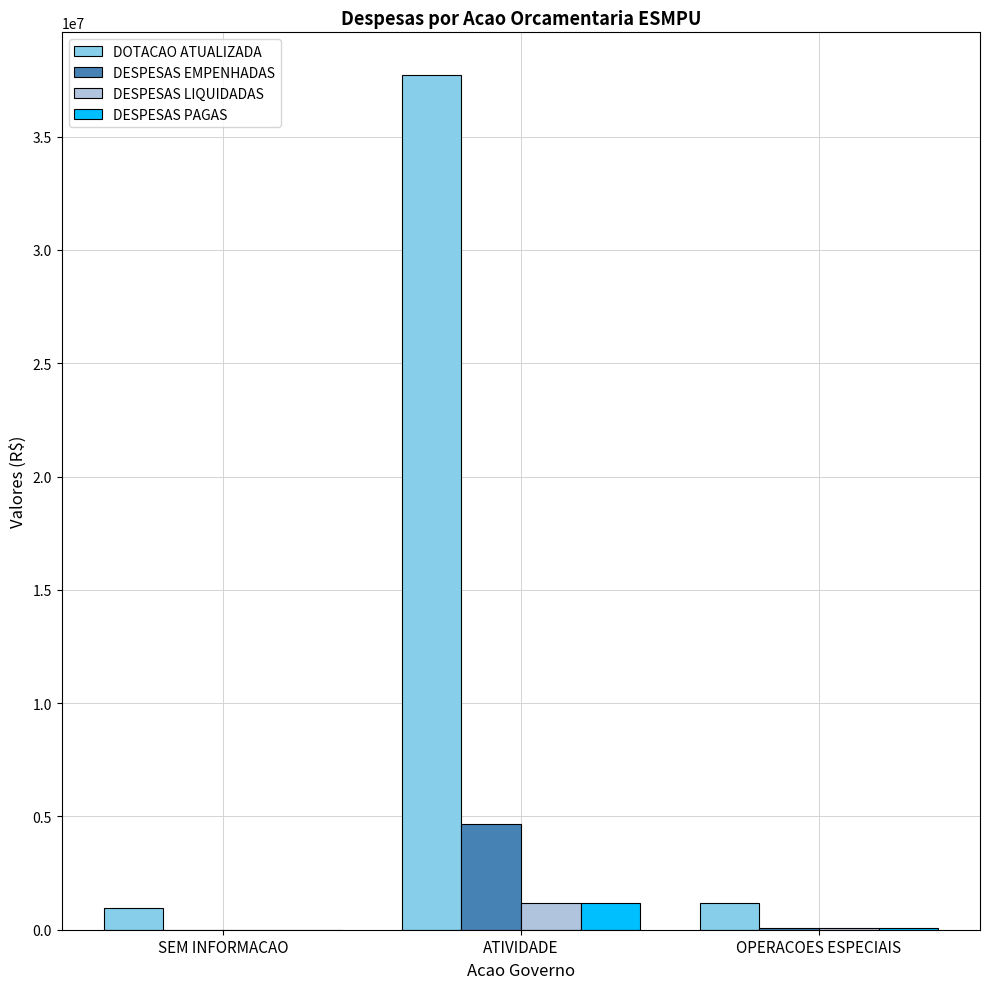

At which category is the sum across all series the highest?

ATIVIDADE